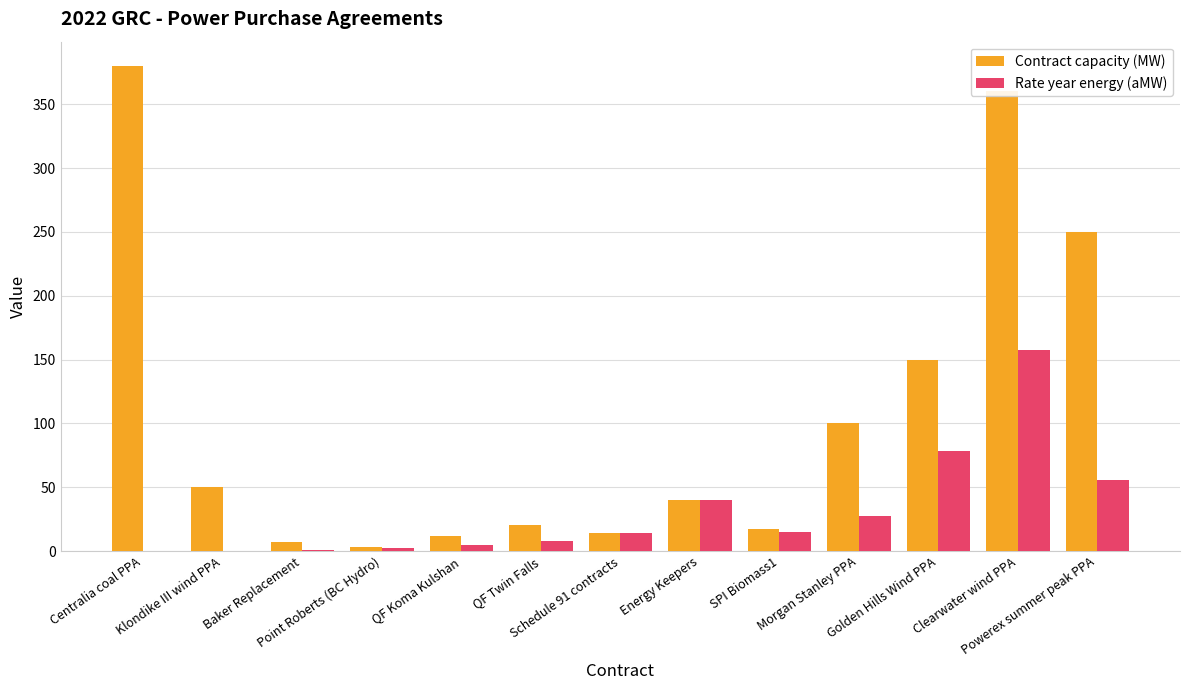

Are the bars grouped side by side (vs. stacked)?

Yes